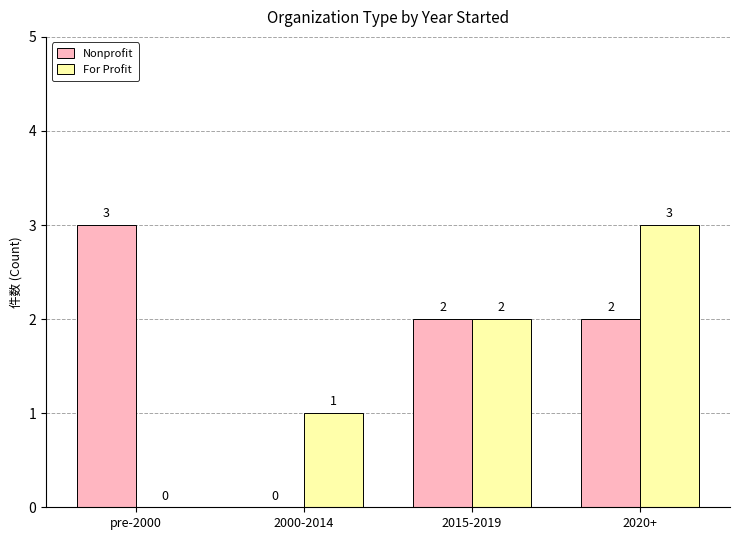

What is the sum of all For Profit values?

6